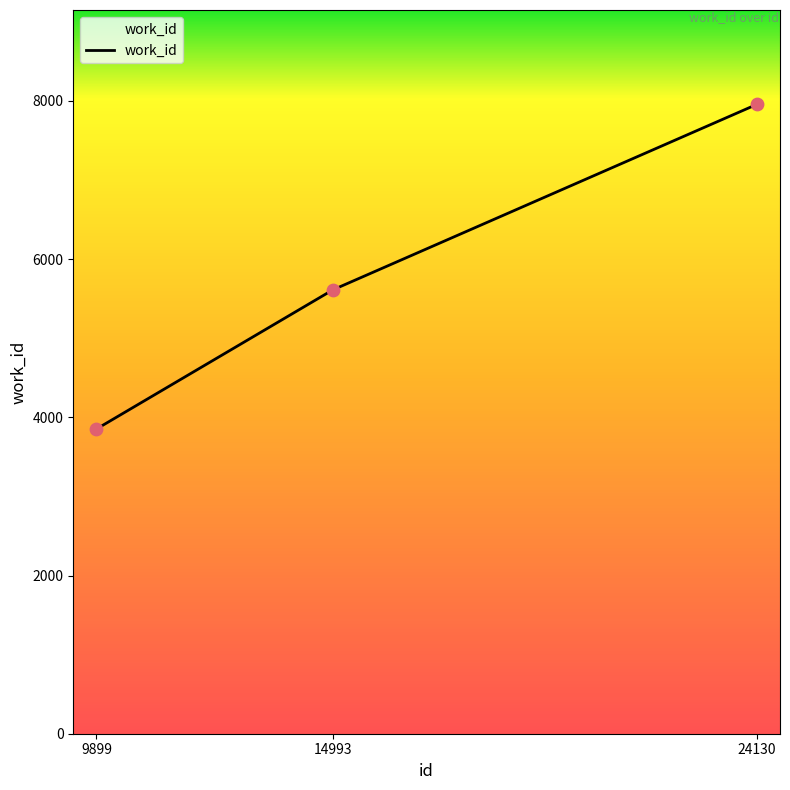

Approximately how many times larger is the value at 24130 compared to 14993?

1.4